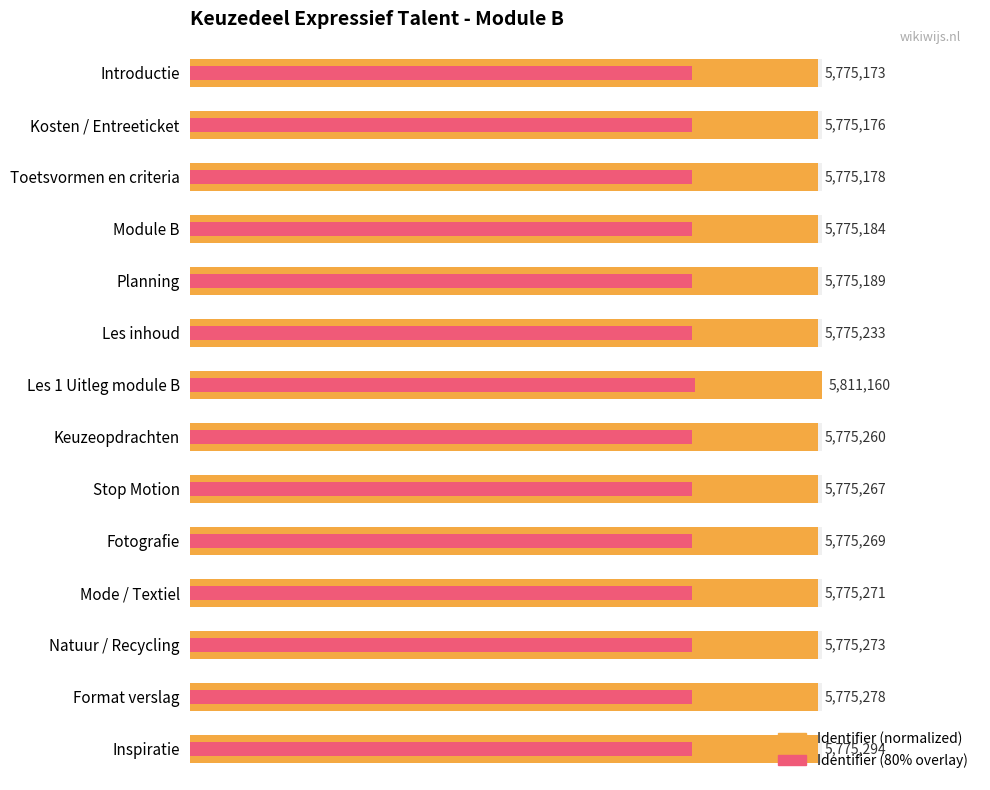

List the series in order of their overall mean, lowest first.

Identifier (80% overlay), Identifier (normalized)